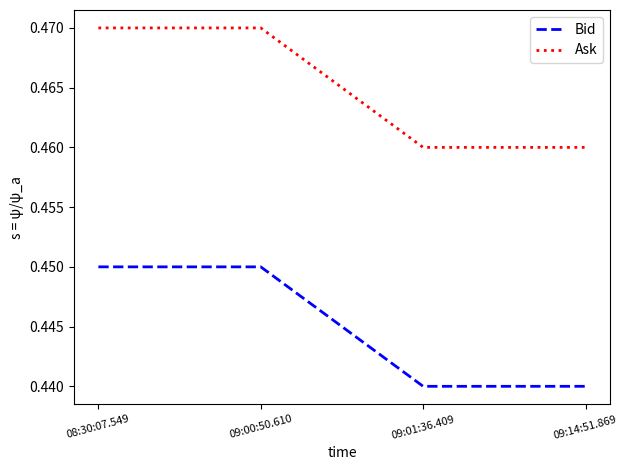

How many Ask values are between 0 and 1?

4